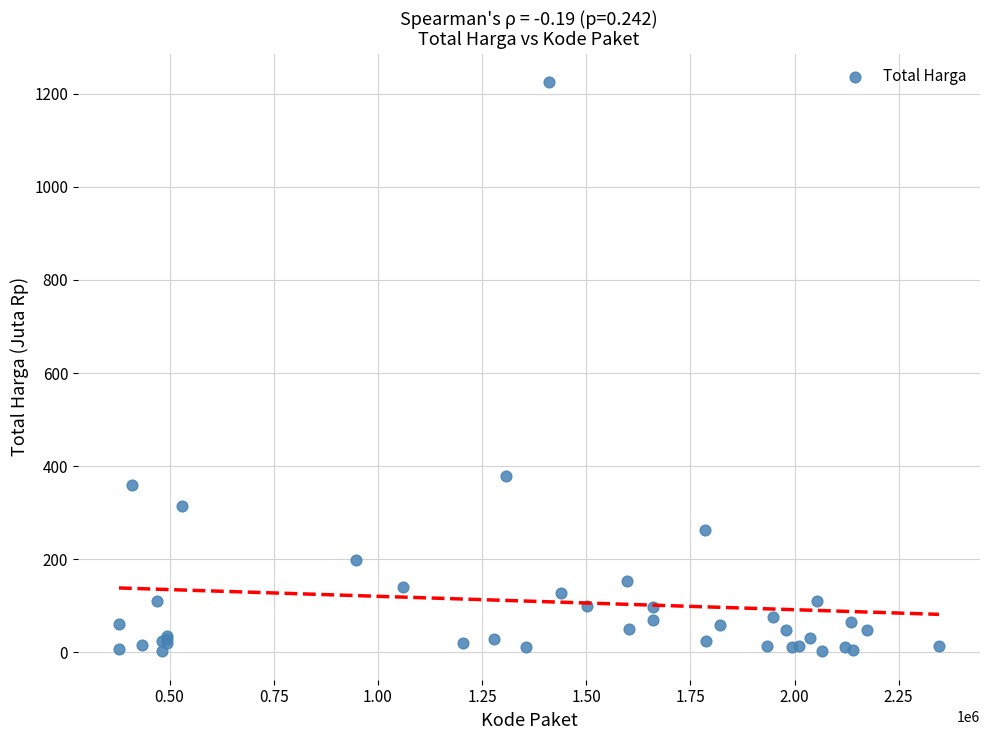

What Y value in the scatter plot is closest to 613?

379.1